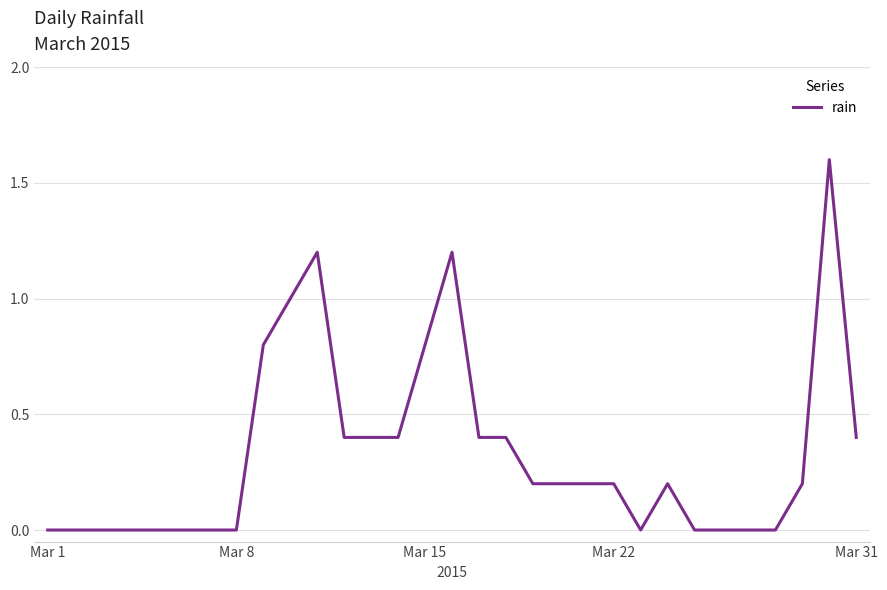

Reading right to left, what are all the values shown in this chart?

0.4	1.6	0.2	0.0	0.0	0.0	0.0	0.2	0.0	0.2	0.2	0.2	0.2	0.4	0.4	1.2	0.8	0.4	0.4	0.4	1.2	1.0	0.8	0.0	0.0	0.0	0.0	0.0	0.0	0.0	0.0